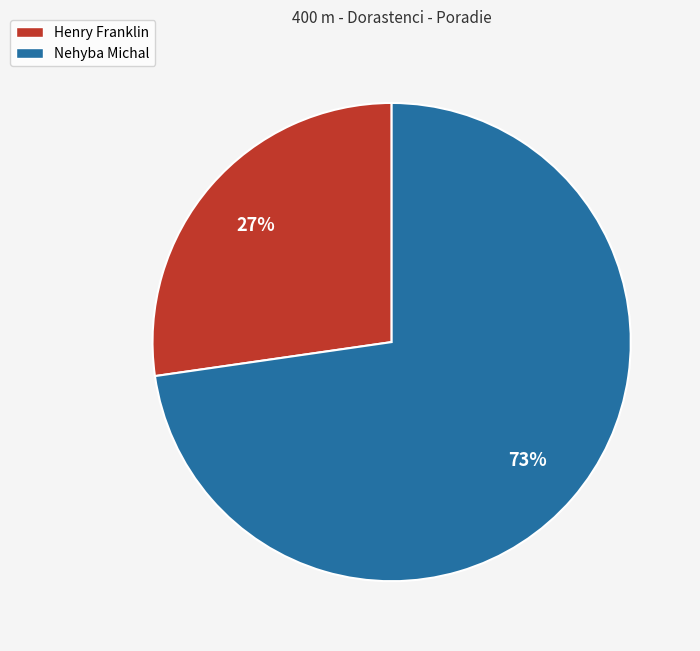

To the nearest percent, what is the average slice percentage?

50%